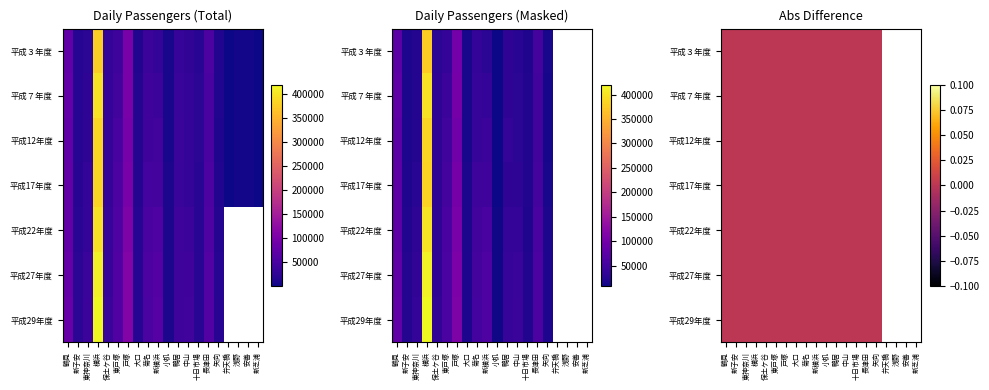

What is the difference between the maximum and minimum values in the 平成３年度 series?

377698